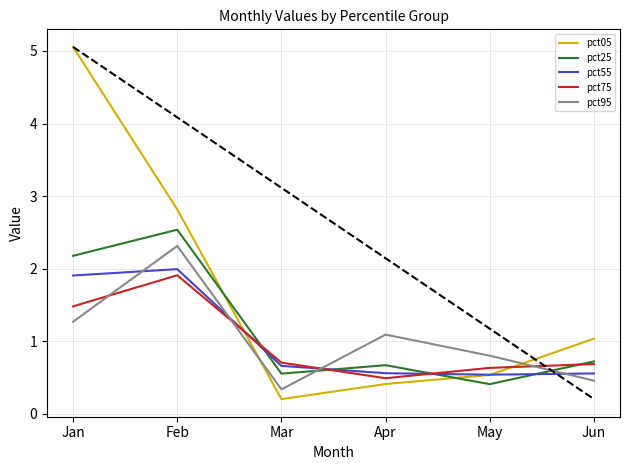

What is the difference between the second highest and minimum values in the pct55 series?

1.4